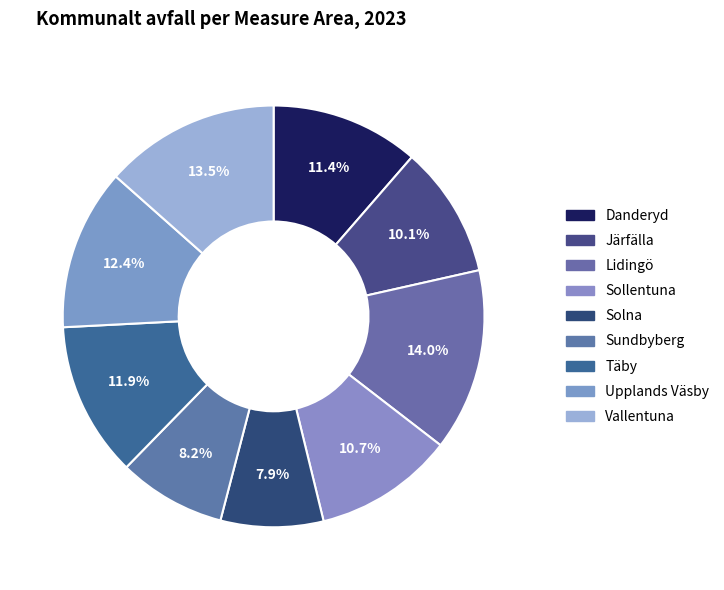

How many segments does this pie chart have?

9